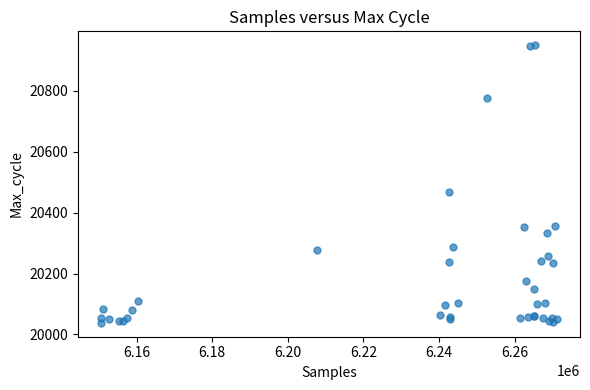

What Y value in the scatter plot is closest to 20494?

20468